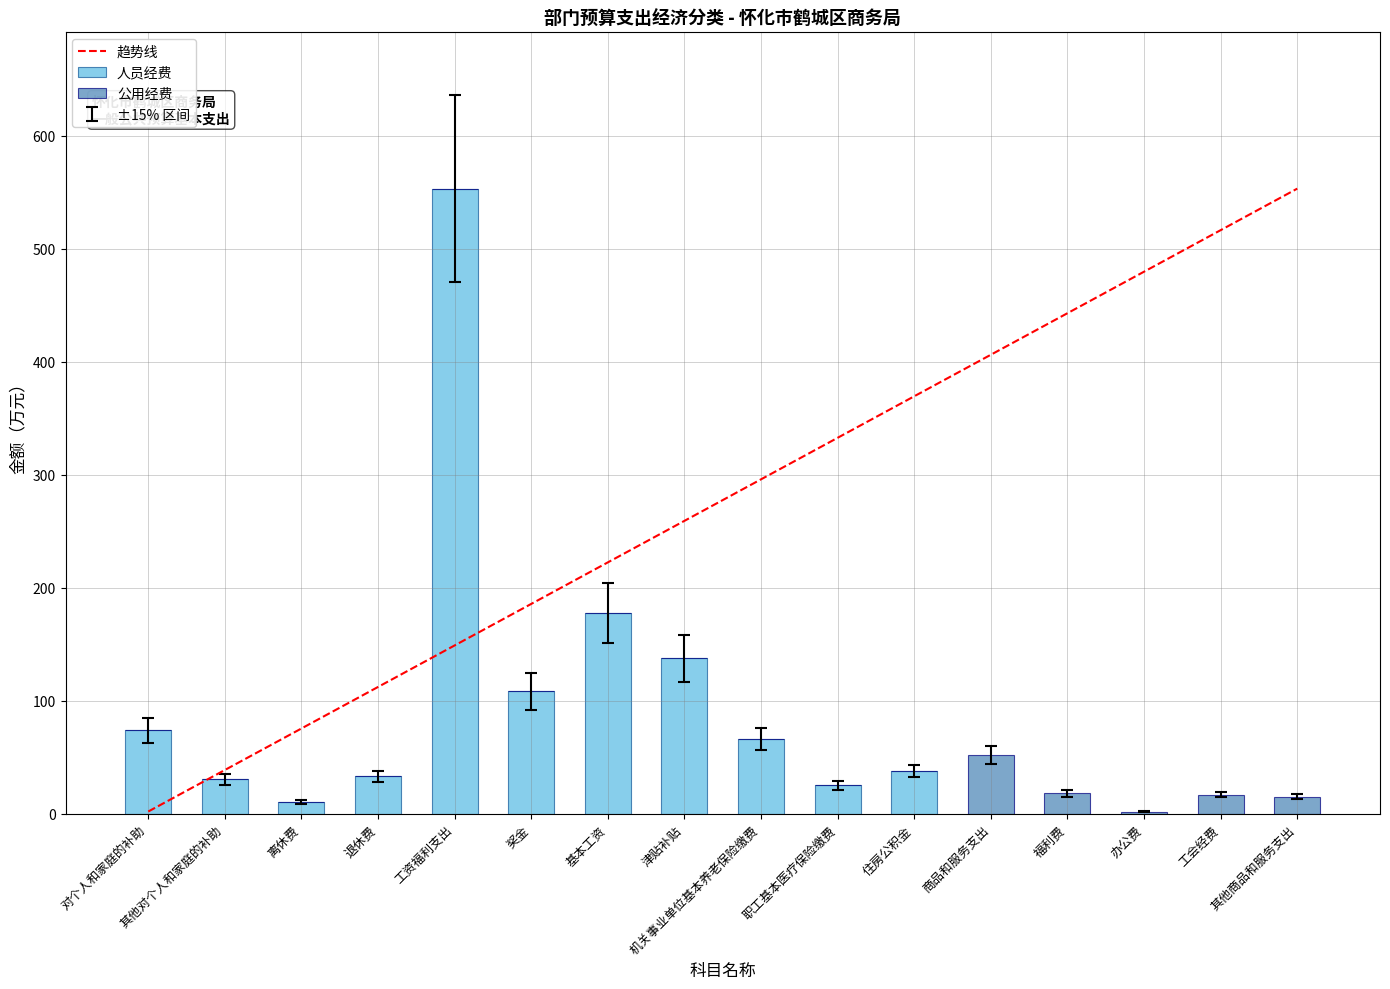

The value of 人员经费 at 对个人和家庭的补助 is 110.5. True or false?

False